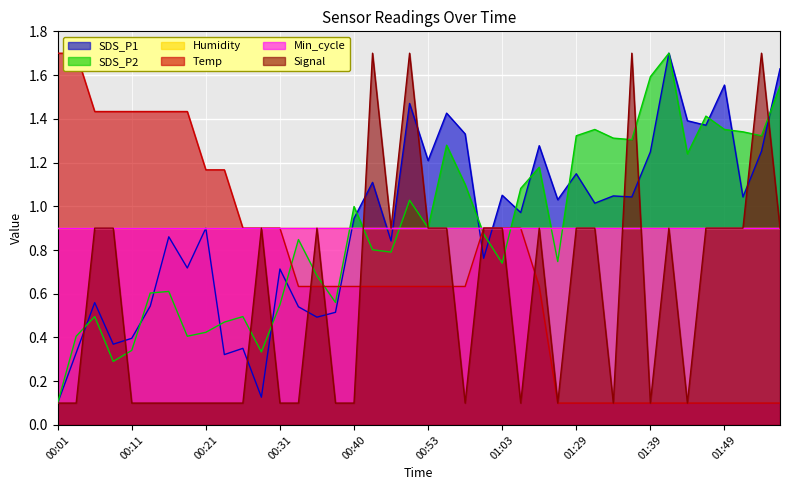

What is the difference between the maximum and minimum values in the Temp series?

1.6